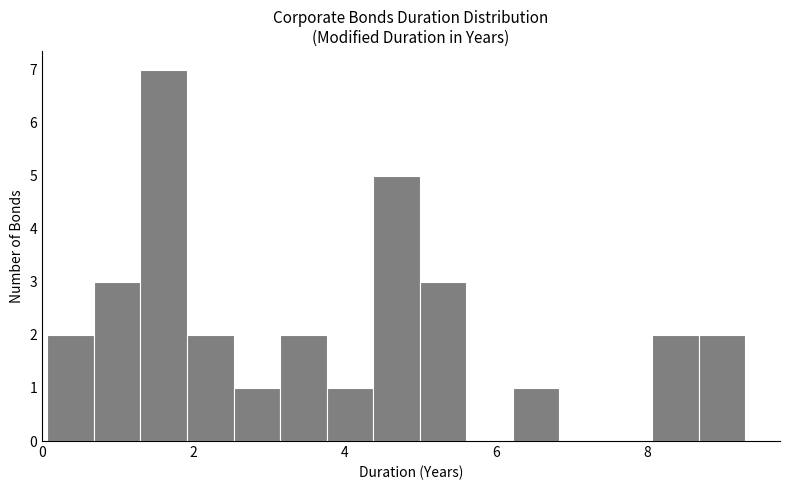

Around what value on the x-axis is the tallest bar? Give the approximate position of its centre, as read against the axis.

1.6